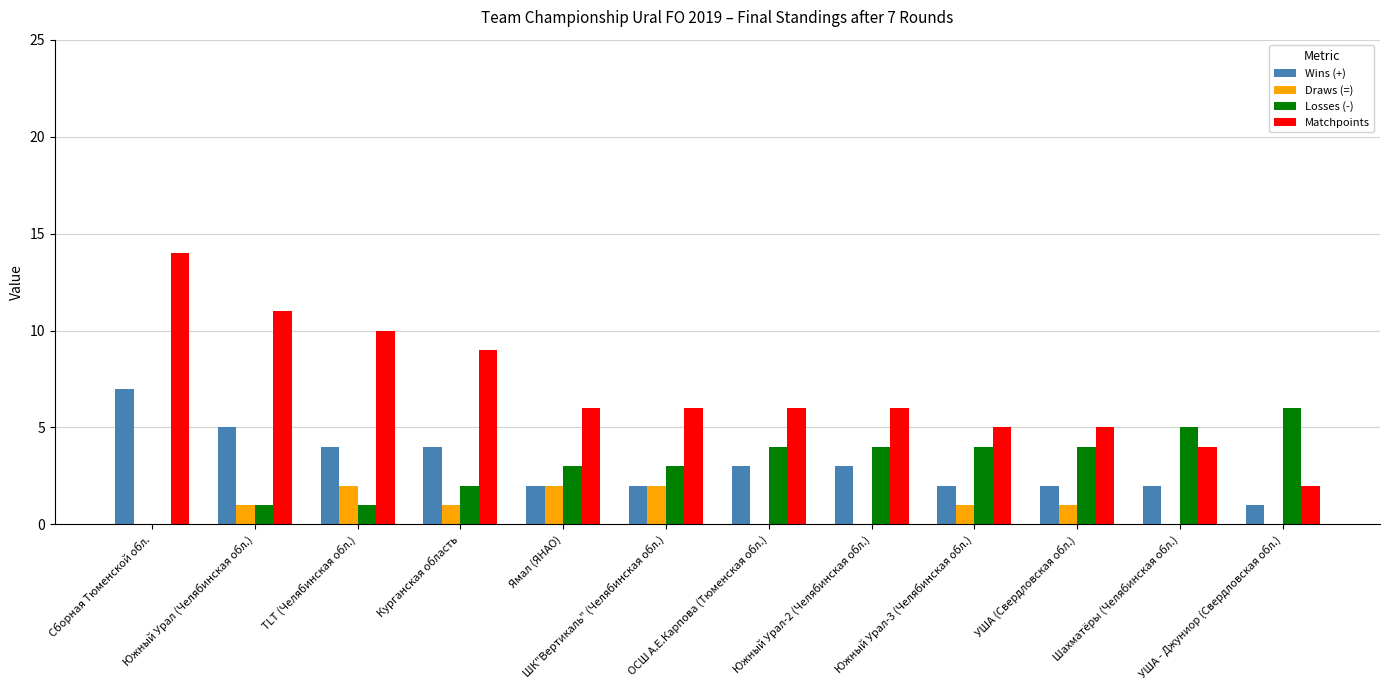

Which series changed the most between Сборная Тюменской обл. and Курганская область?

Matchpoints